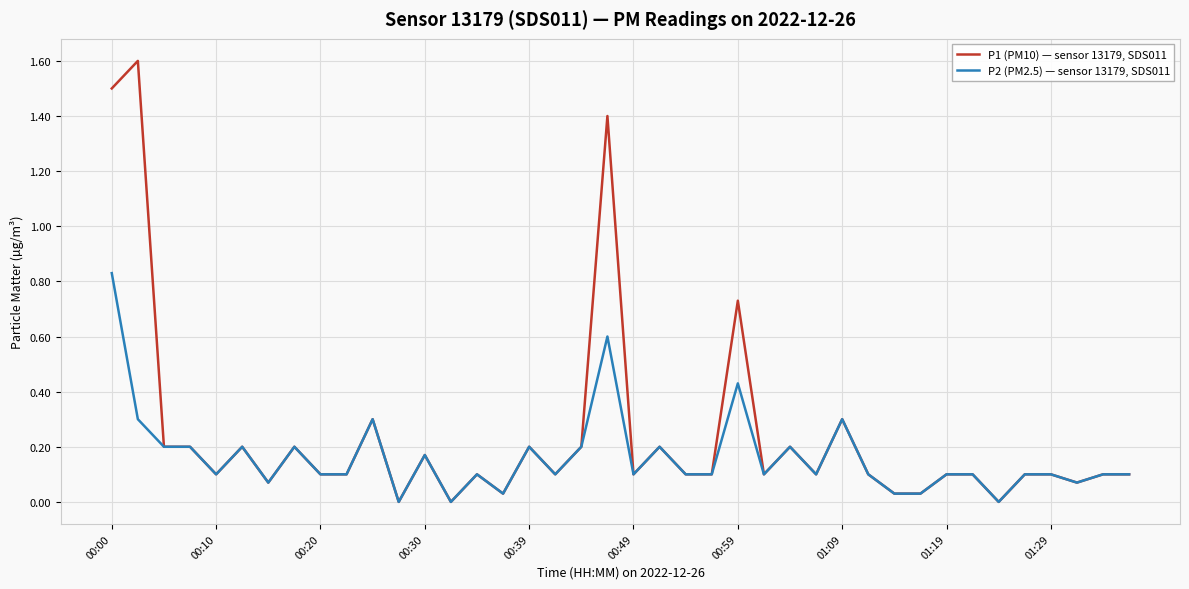

List the series in order of their overall mean, lowest first.

P2 (PM2.5) — sensor 13179, SDS011, P1 (PM10) — sensor 13179, SDS011